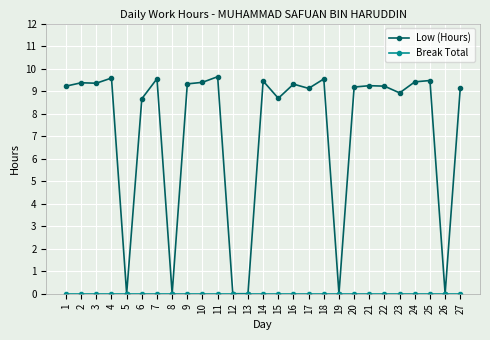

Which series has the largest total across all categories?

Low (Hours)